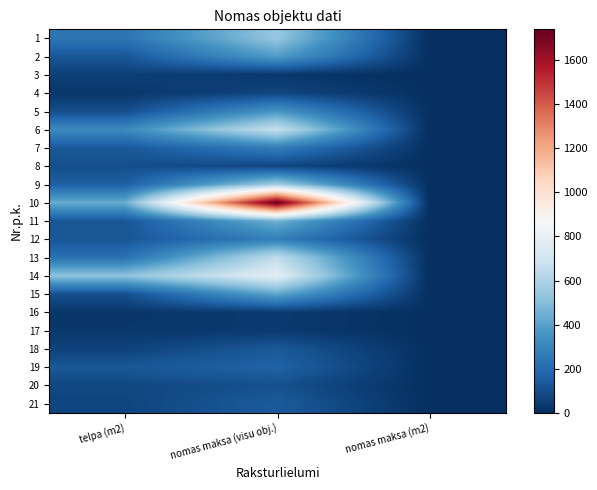

At which category does the chart reach its peak across all series?

nomas maksa (visu obj.)